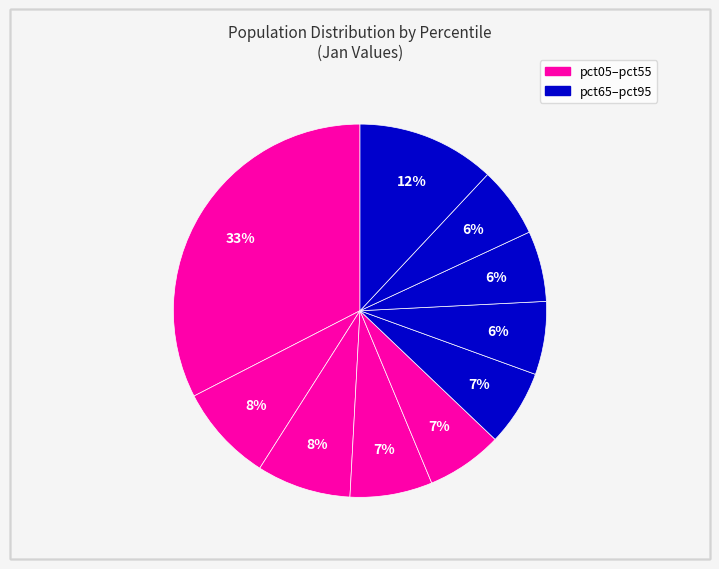

Rank the categories by value from lowest to highest.

pct85, pct75, pct65, pct55, pct45, pct35, pct25, pct15, pct95, pct05